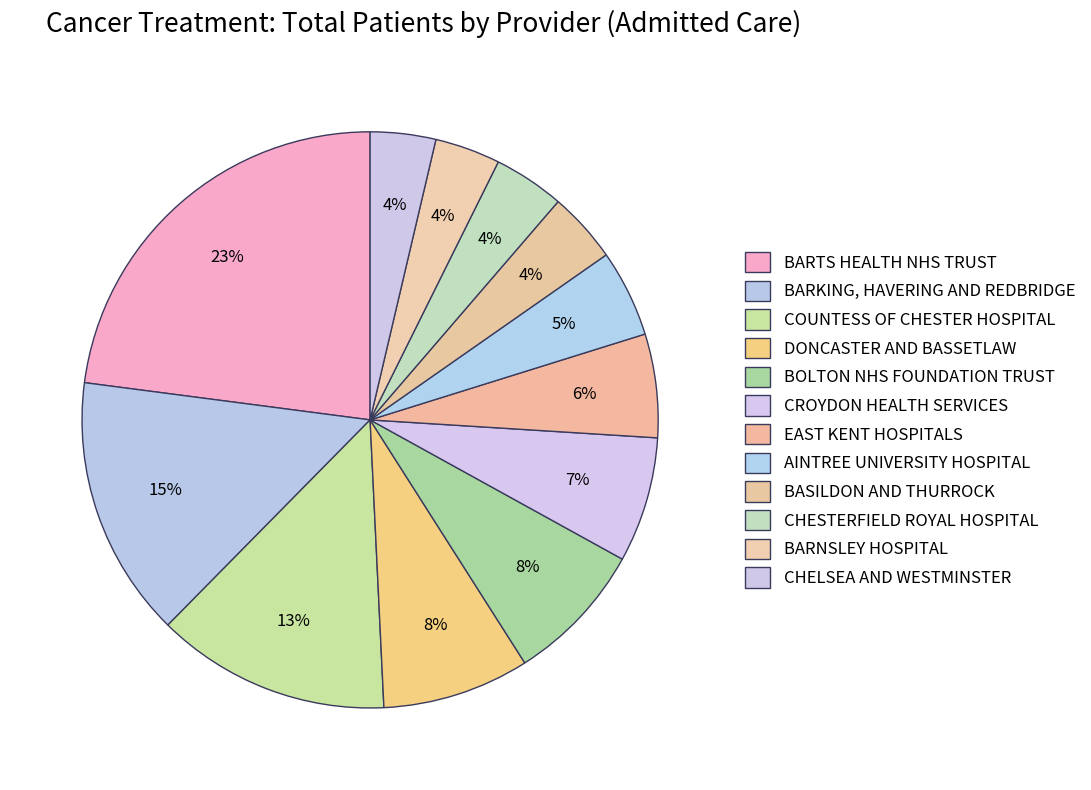

What is the change in value from BARKING, HAVERING AND REDBRIDGE to CHESTERFIELD ROYAL HOSPITAL?

-17.5